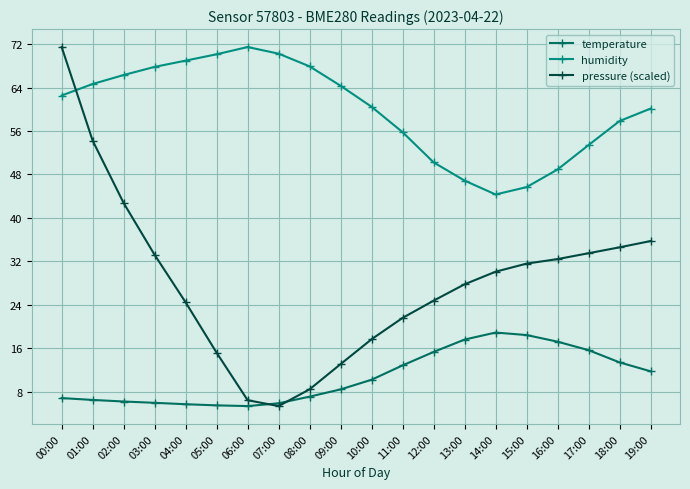

After their last crossing, which series has the higher values: pressure (scaled) or humidity?

humidity